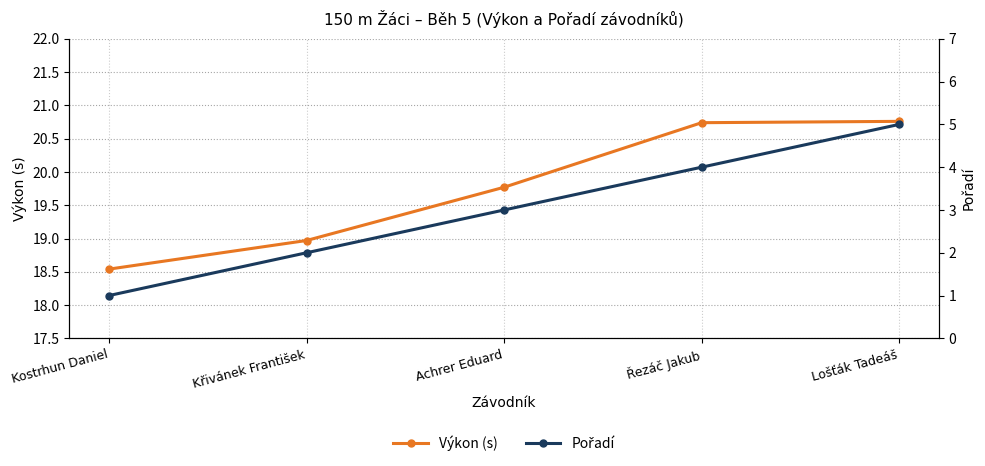

True or false: Pořadí and Výkon (s) intersect in this chart.

False